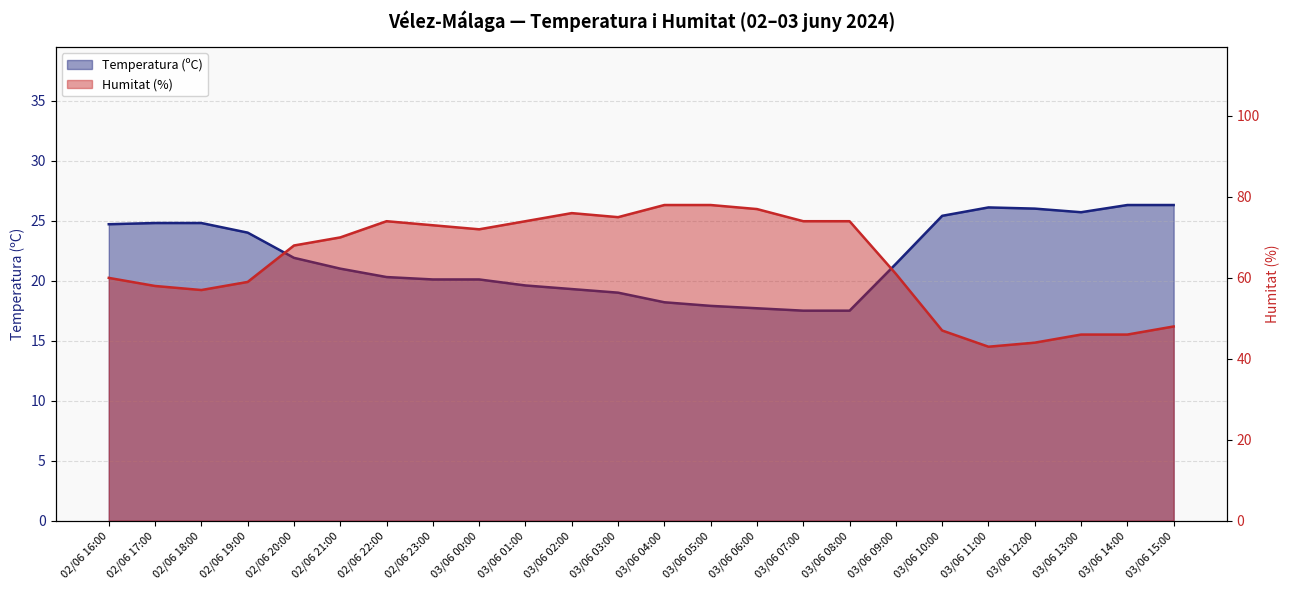

List the labels in order of Humitat (%) value, largest first.

03/06 04:00, 03/06 05:00, 03/06 06:00, 03/06 02:00, 03/06 03:00, 02/06 22:00, 03/06 01:00, 03/06 07:00, 03/06 08:00, 02/06 23:00, 03/06 00:00, 02/06 21:00, 02/06 20:00, 03/06 09:00, 02/06 16:00, 02/06 19:00, 02/06 17:00, 02/06 18:00, 03/06 15:00, 03/06 10:00, 03/06 13:00, 03/06 14:00, 03/06 12:00, 03/06 11:00